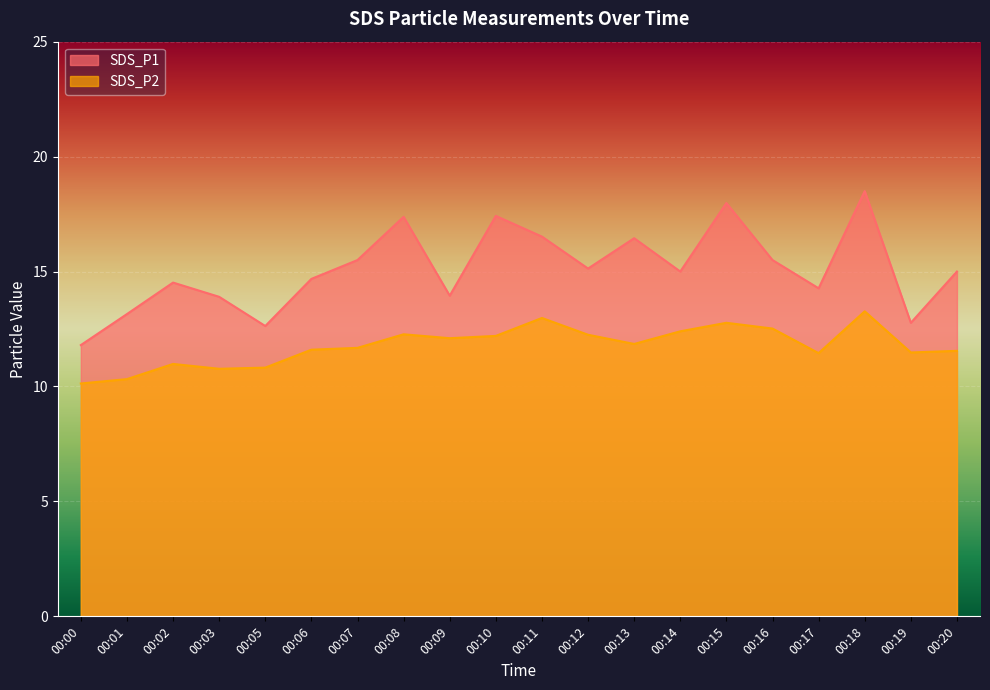

In SDS_P1, how many points are higher than both neighbors (excluding endpoints)?

6